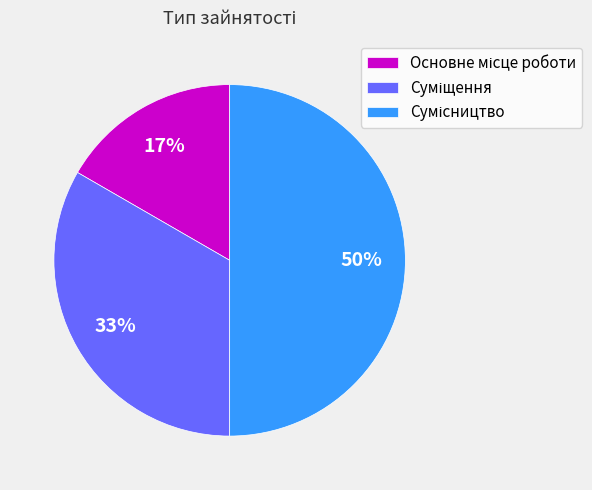

To the nearest percent, what is the average slice percentage?

33%